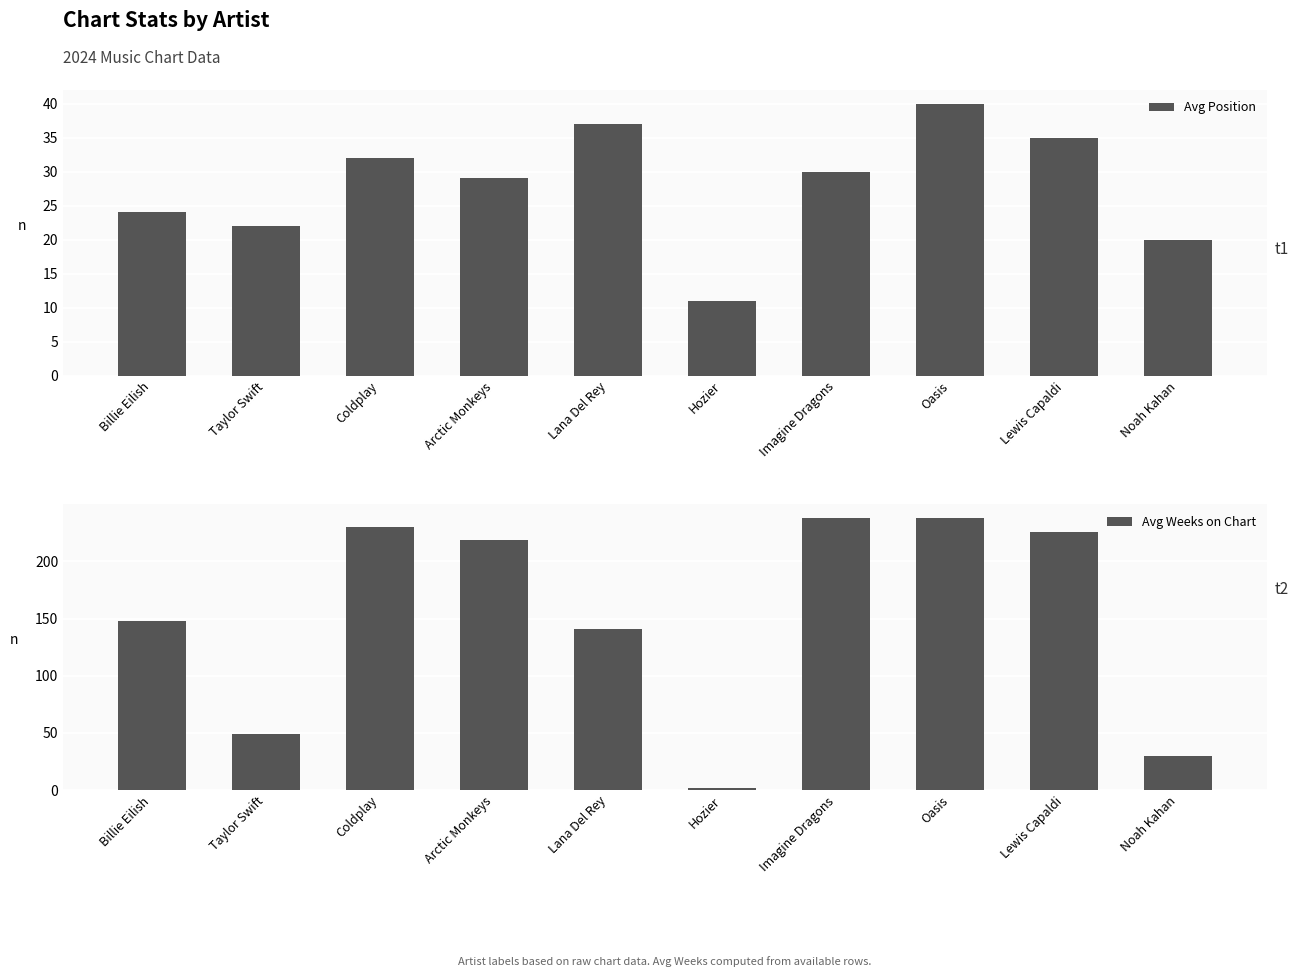

True or false: Avg Weeks on Chart has a value of 49 at Taylor Swift.

True